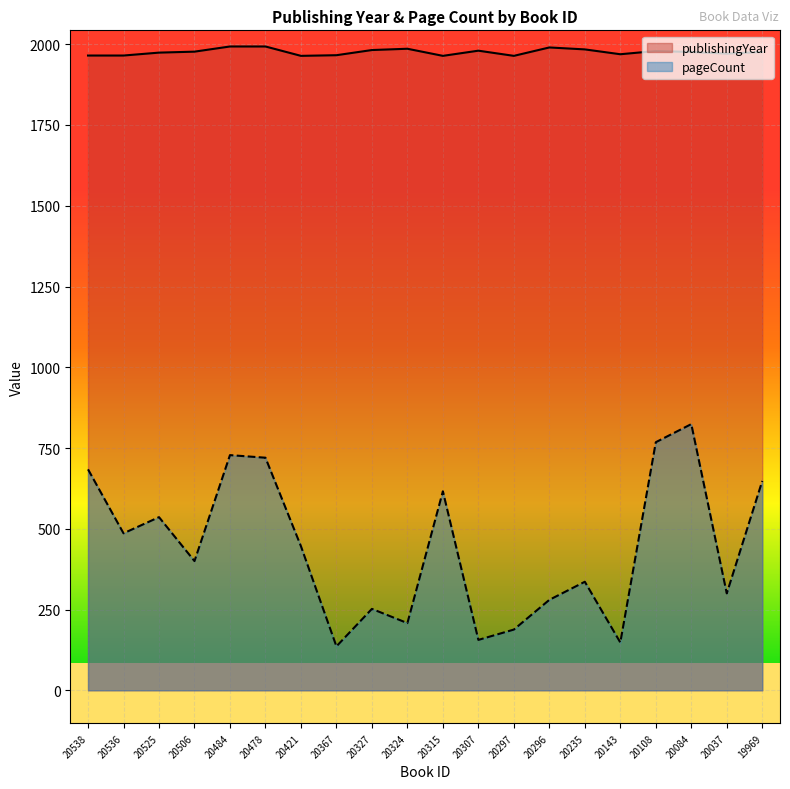

How many lines are shown in the chart?

2